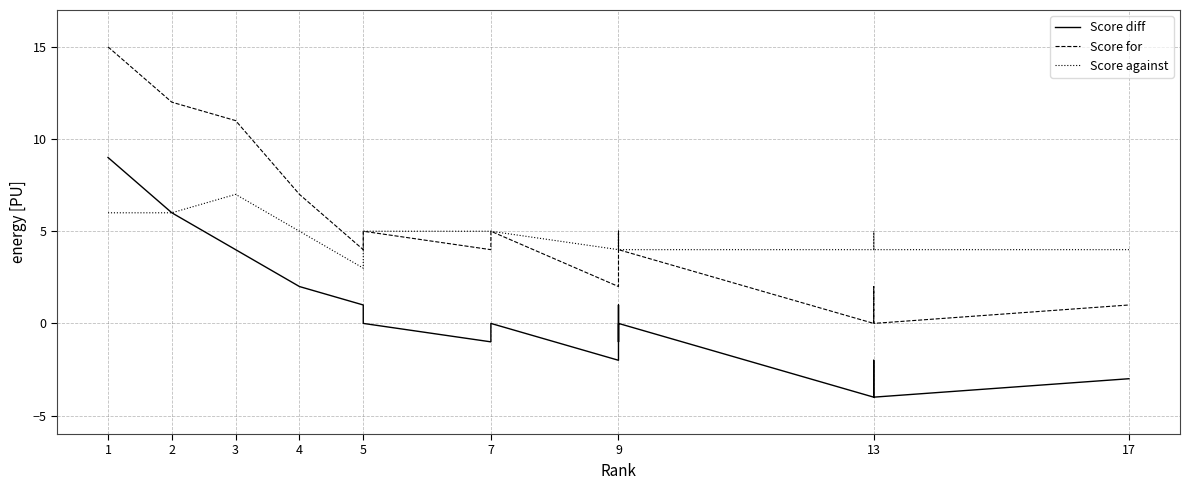

Which series has the largest range (max minus min)?

Score for